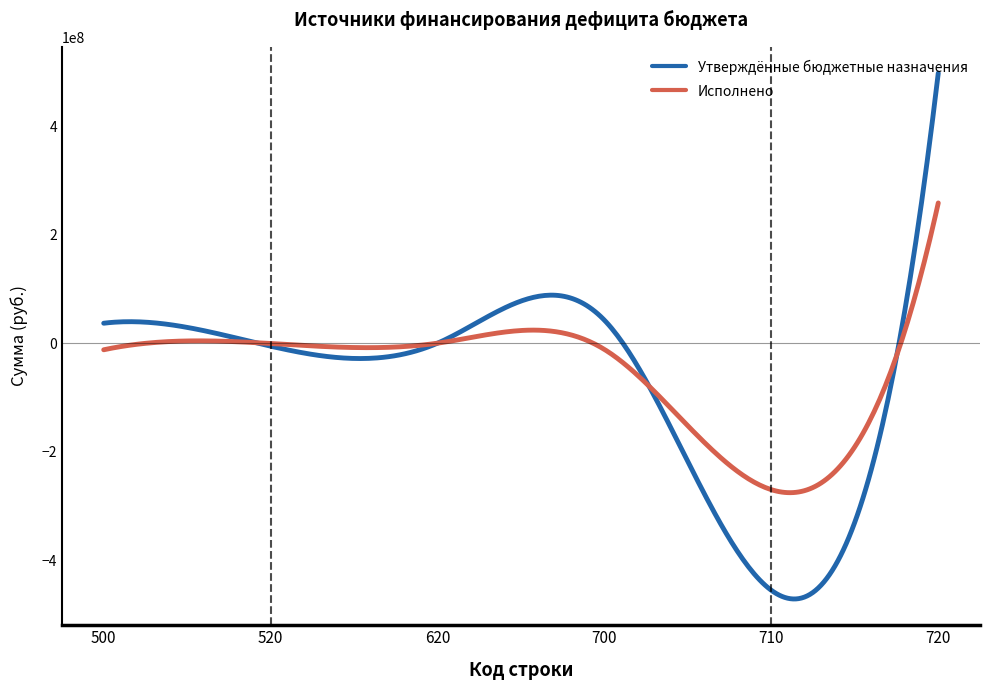

What is the highest value of the Утверждённые бюджетные назначения series?

497946510.8